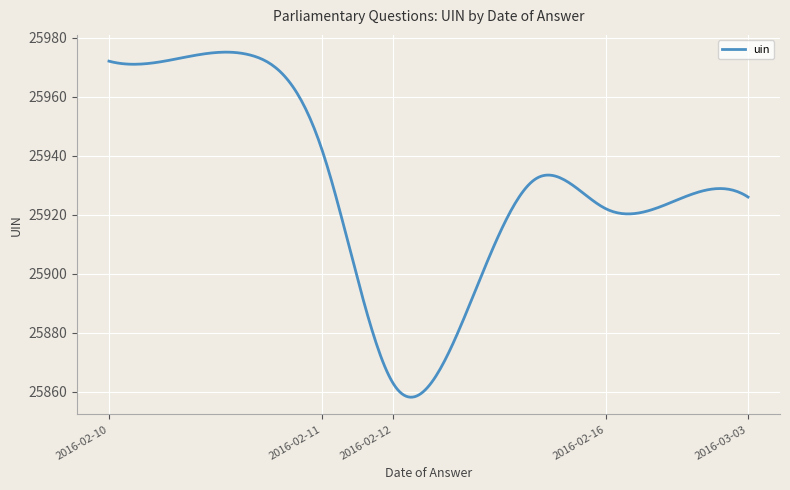

What is the smallest value displayed?

25858.2